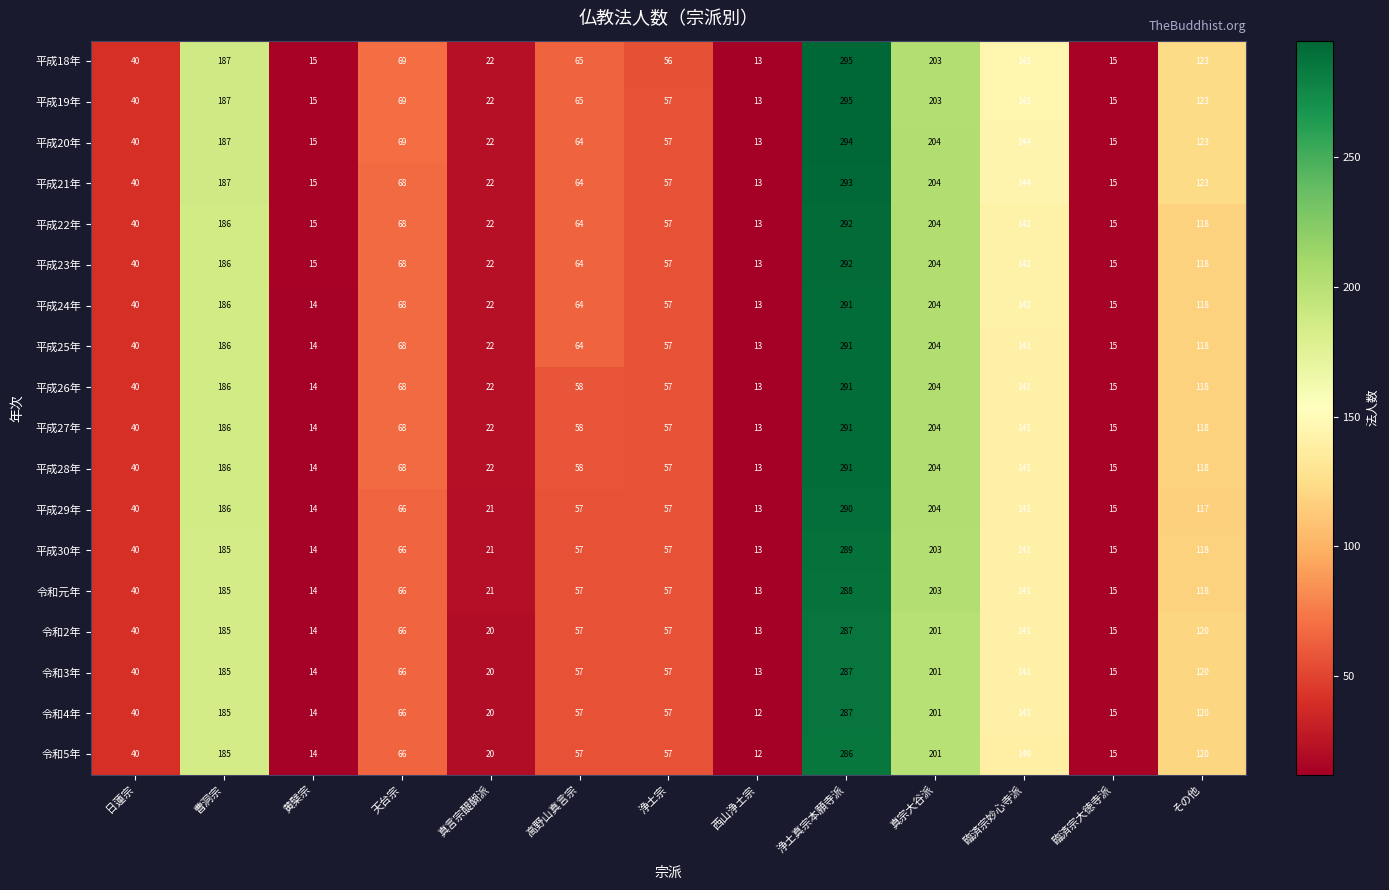

What is the difference between the maximum and second lowest values in the 平成25年 series?

277